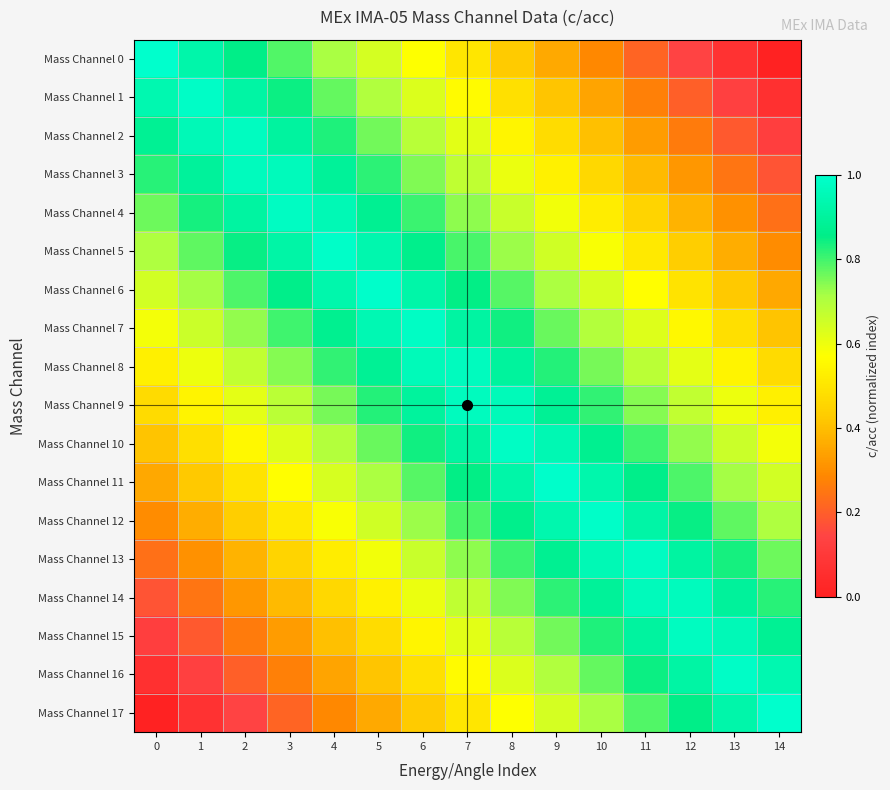

How many data points does each series have?

15